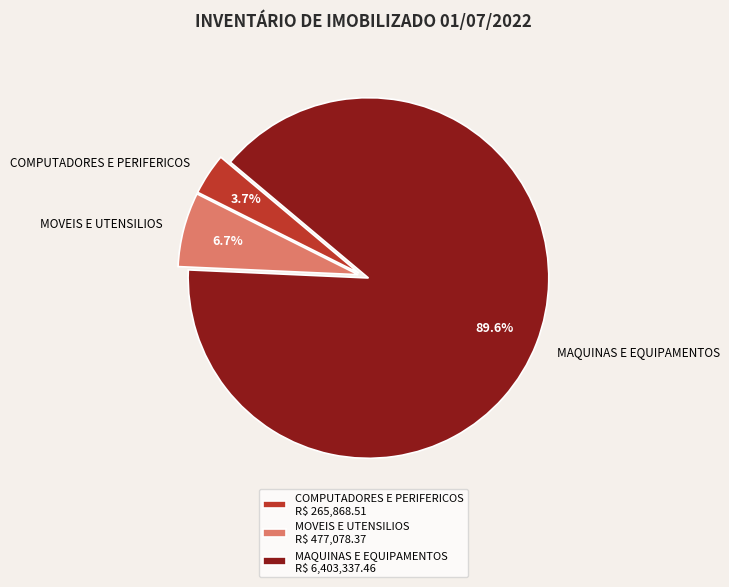

What is the majority slice?

MAQUINAS E EQUIPAMENTOS